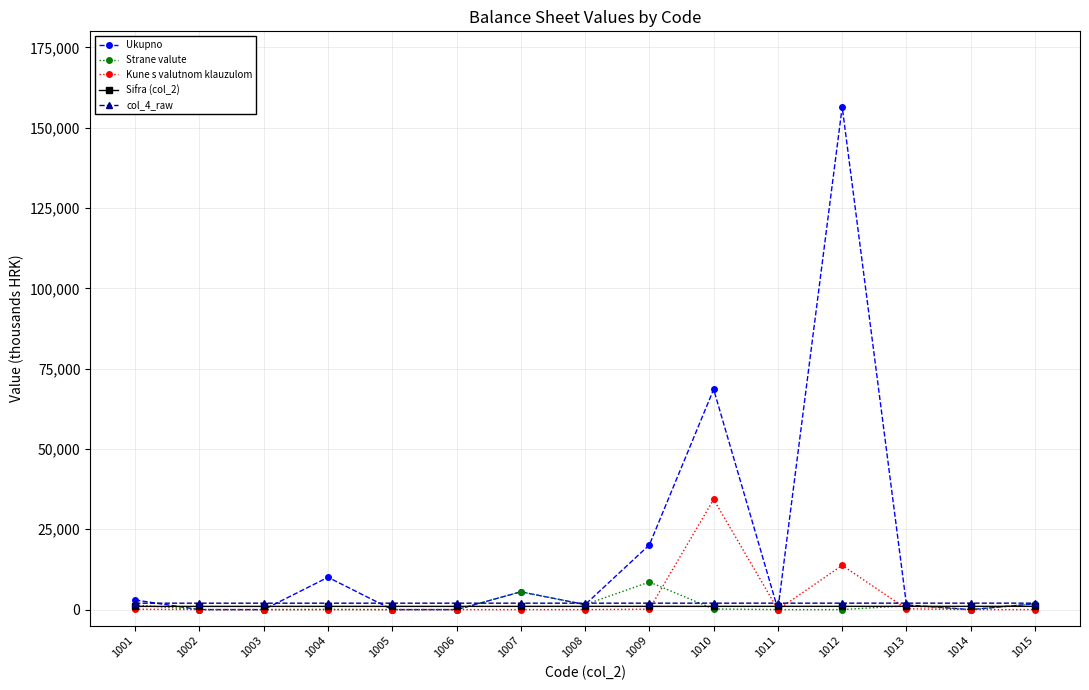

Is it true that Kune s valutnom klauzulom equals 0 at 1007?

True